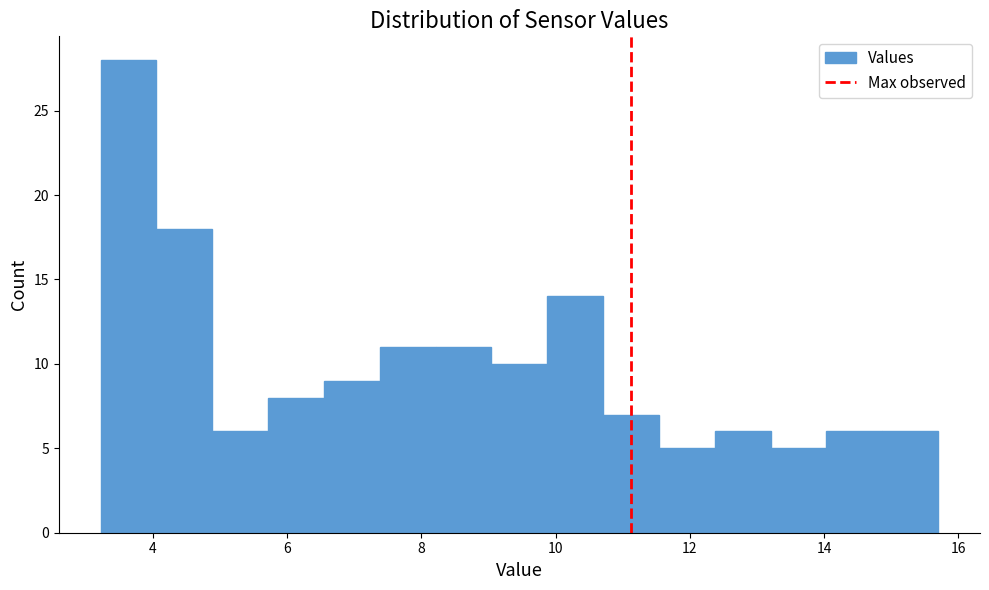

Which range on the x-axis has the tallest bar?

3.2 to 4.0